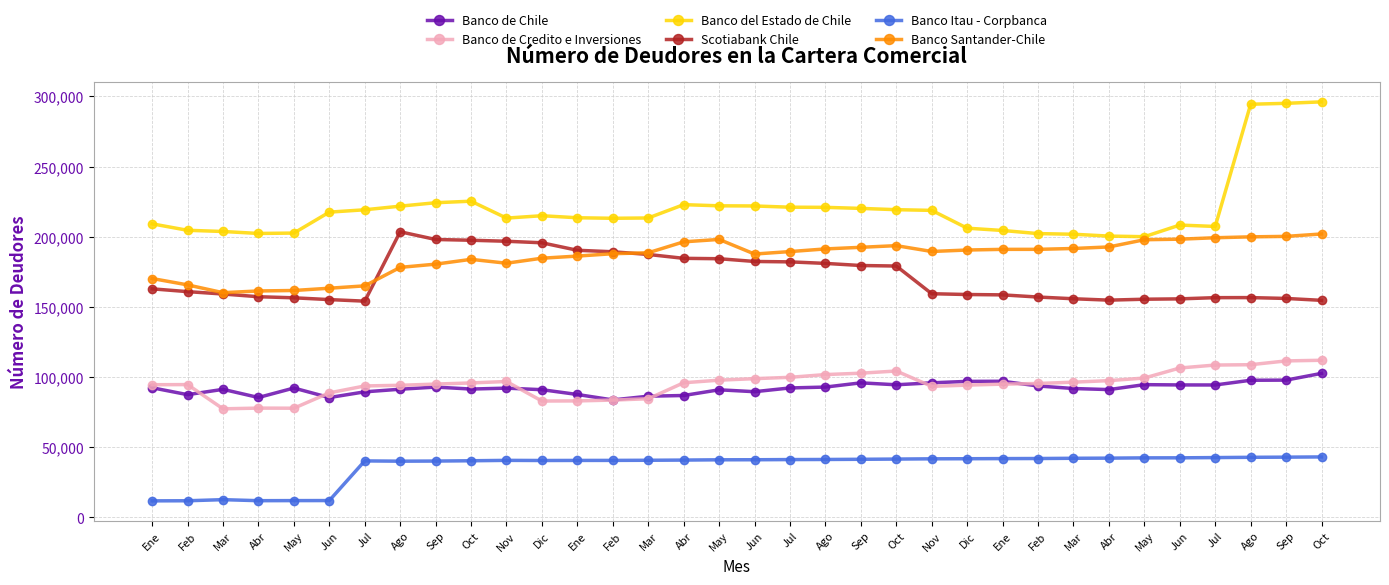

In Banco Santander-Chile, how many points are higher than both neighbors (excluding endpoints)?

3